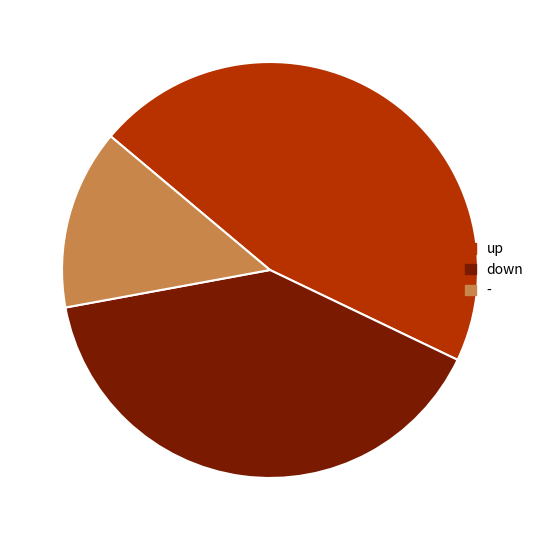

What is the ratio of the value at down to the value at up?

0.9